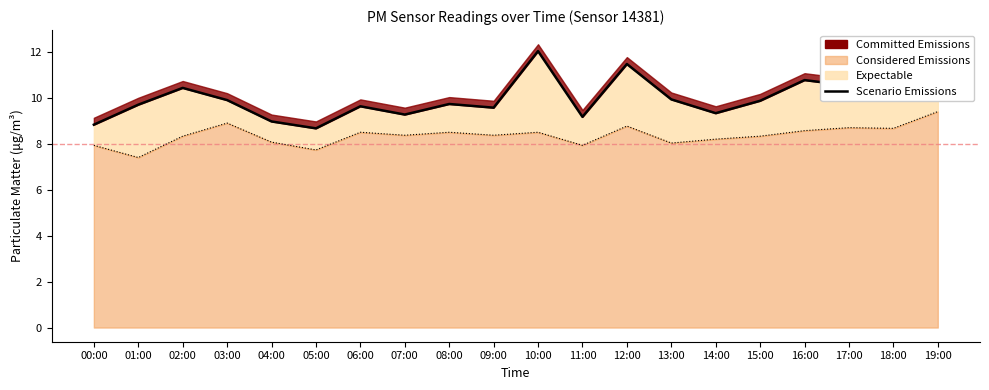

What is the spread (max minus min) of values at 15:00?

1.5